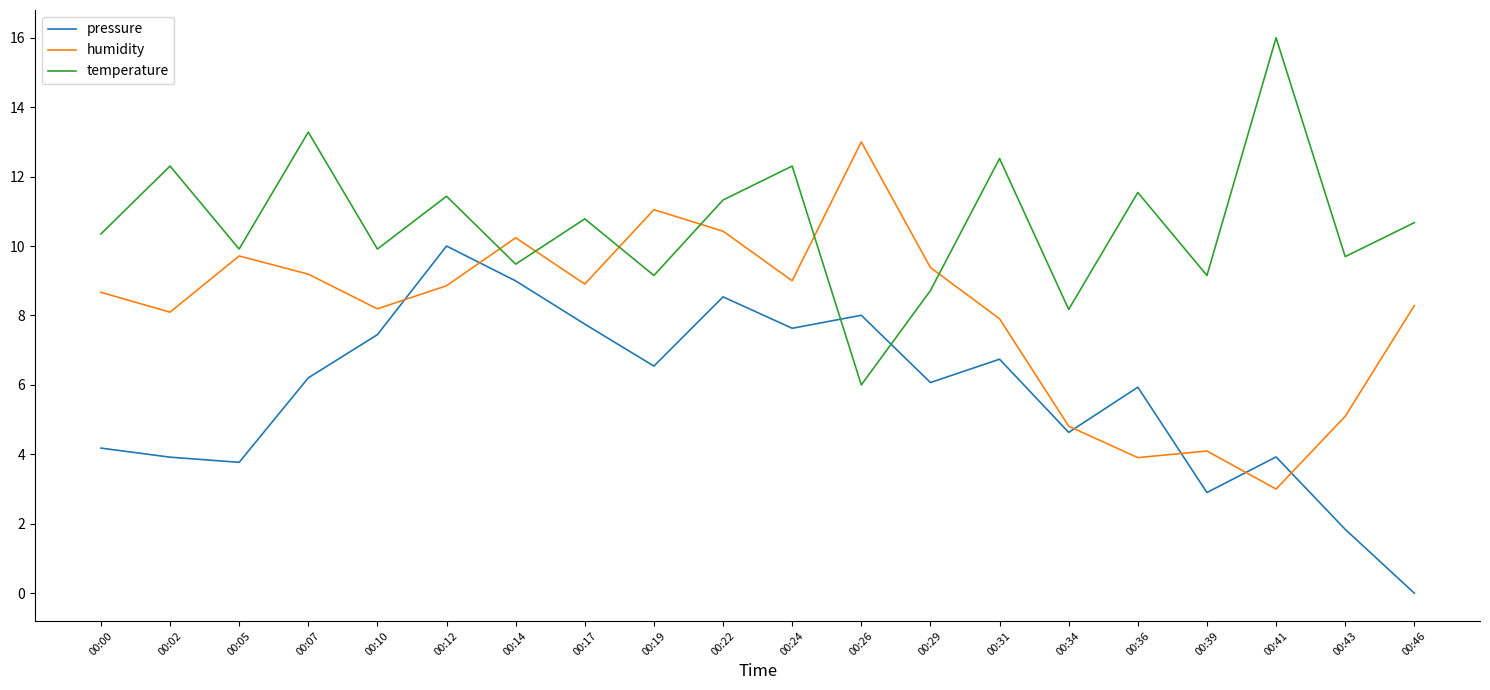

Reading right to left, extract all data points from this chart.

pressure: 00:46=0.0	00:43=1.8	00:41=3.9	00:39=2.9	00:36=5.9	00:34=4.6	00:31=6.7	00:29=6.1	00:26=8.0	00:24=7.6	00:22=8.5	00:19=6.5	00:17=7.8	00:14=9.0	00:12=10.0	00:10=7.4	00:07=6.2	00:05=3.8	00:02=3.9	00:00=4.2
humidity: 00:46=8.3	00:43=5.1	00:41=3.0	00:39=4.1	00:36=3.9	00:34=4.8	00:31=7.9	00:29=9.4	00:26=13.0	00:24=9.0	00:22=10.4	00:19=11.0	00:17=8.9	00:14=10.2	00:12=8.9	00:10=8.2	00:07=9.2	00:05=9.7	00:02=8.1	00:00=8.7
temperature: 00:46=10.7	00:43=9.7	00:41=16.0	00:39=9.2	00:36=11.5	00:34=8.2	00:31=12.5	00:29=8.7	00:26=6.0	00:24=12.3	00:22=11.3	00:19=9.2	00:17=10.8	00:14=9.5	00:12=11.4	00:10=9.9	00:07=13.3	00:05=9.9	00:02=12.3	00:00=10.3